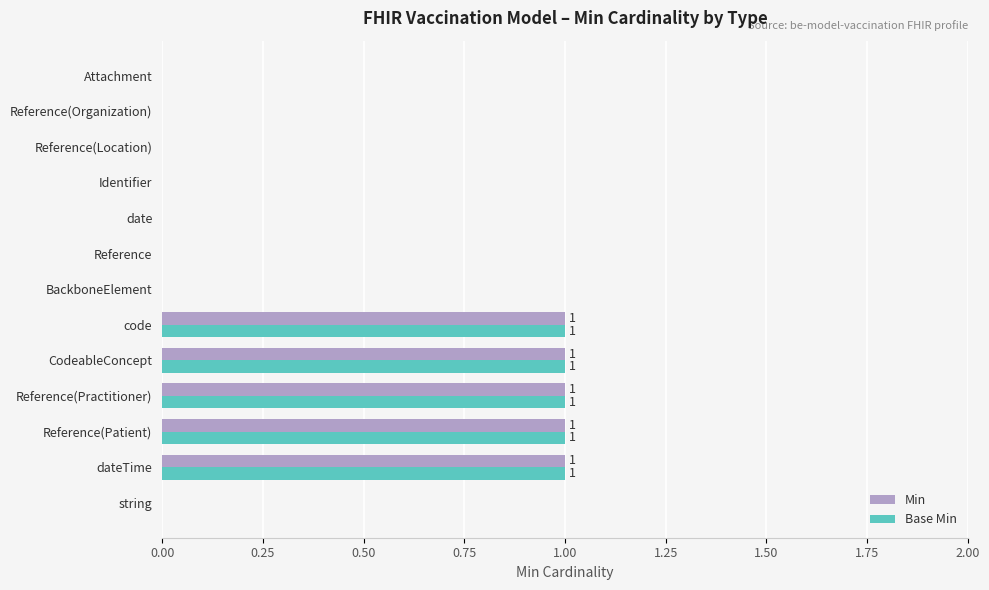

True or false: Base Min has a value of 2 at dateTime.

False